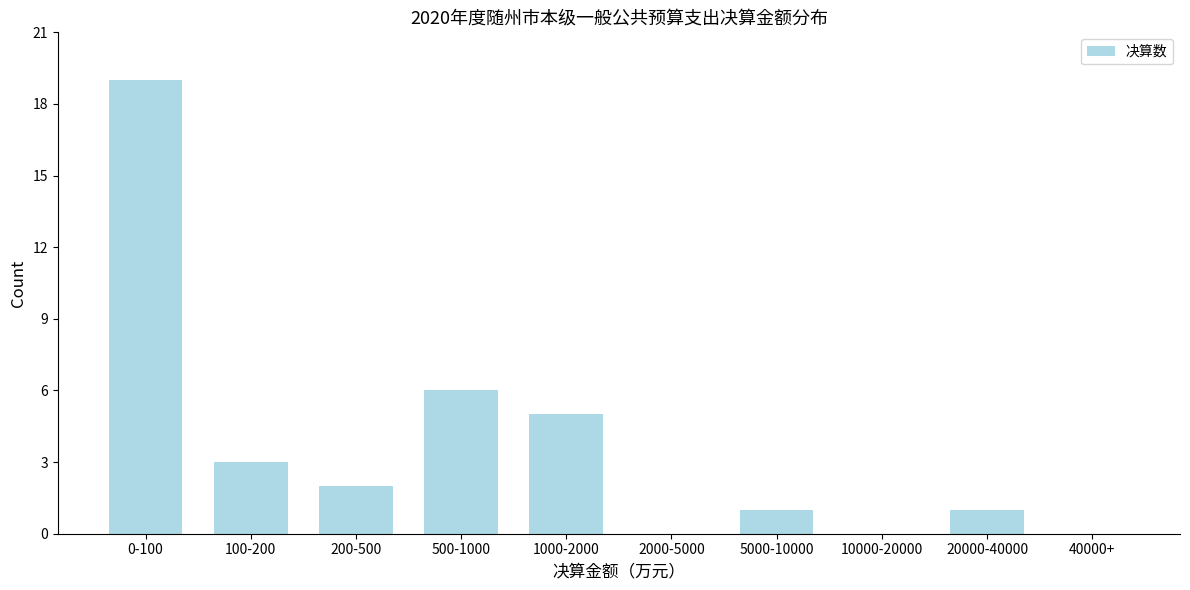

Reading left to right, list all the values displayed in this chart.

0-100=19	100-200=3	200-500=2	500-1000=6	1000-2000=5	2000-5000=0	5000-10000=1	10000-20000=0	20000-40000=1	40000+=0